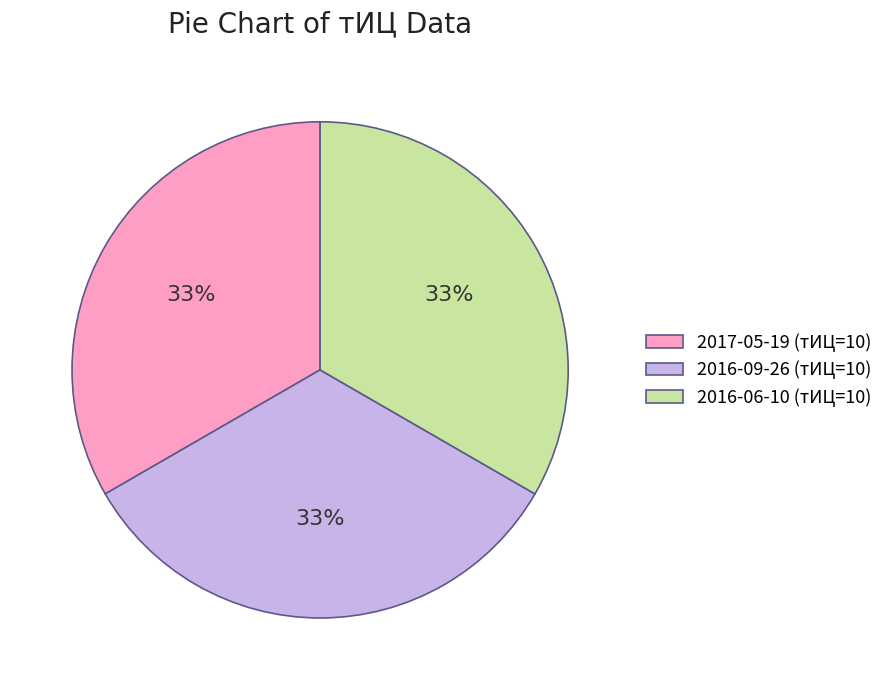

To the nearest percent, what is the average slice percentage?

33%